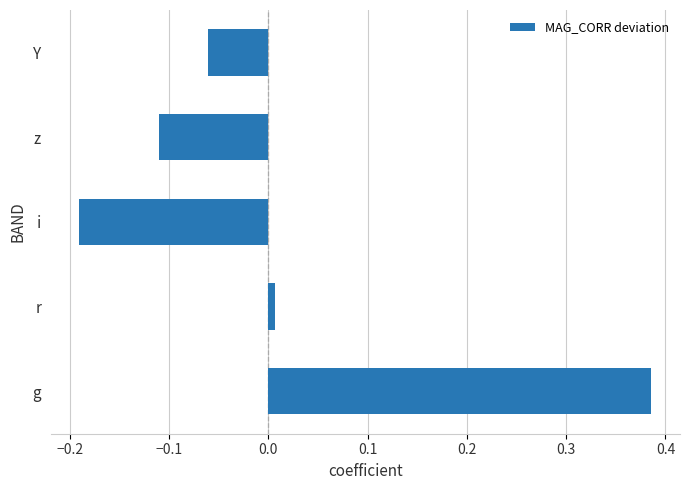

How many distinct data groups are displayed?

1